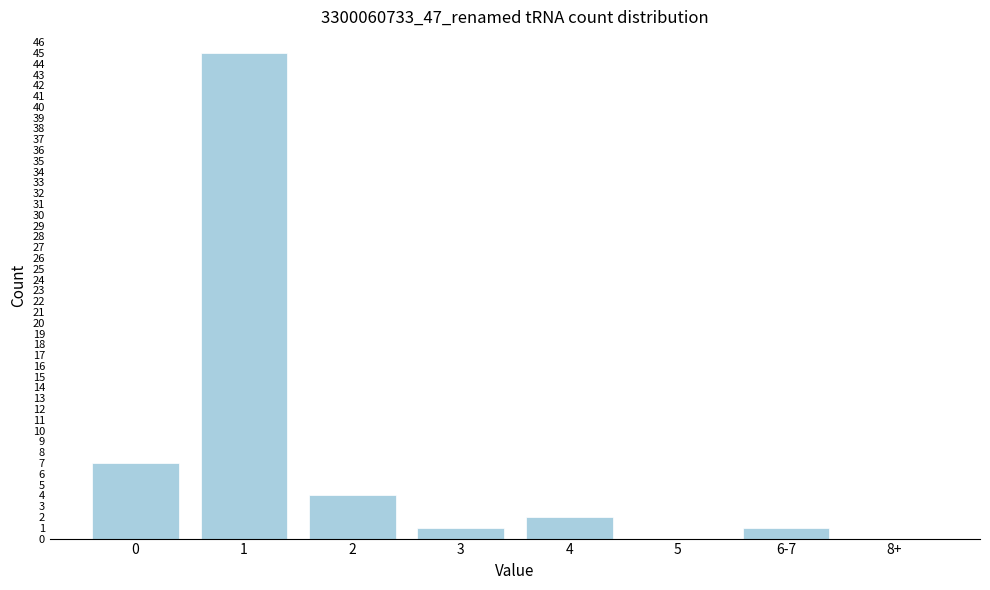

Reading right to left, transcribe all the data shown in this chart.

8+=0	6-7=1	5=0	4=2	3=1	2=4	1=45	0=7